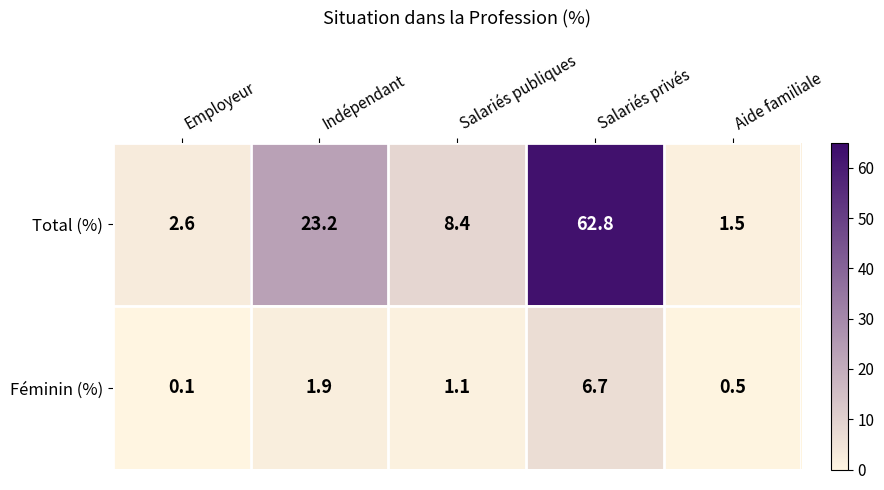

Which series has the largest total across all categories?

Total (%)